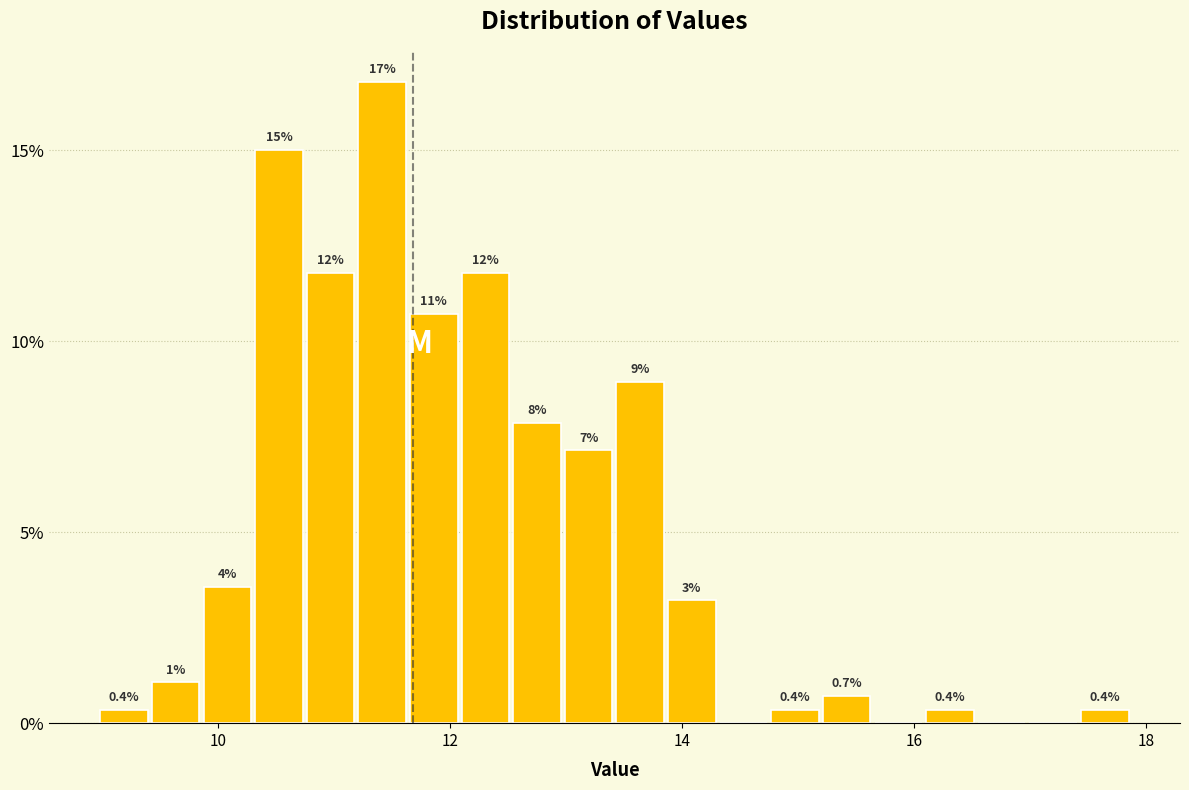

Around what value on the x-axis is the tallest bar? Give the approximate position of its centre, as read against the axis.

11.4